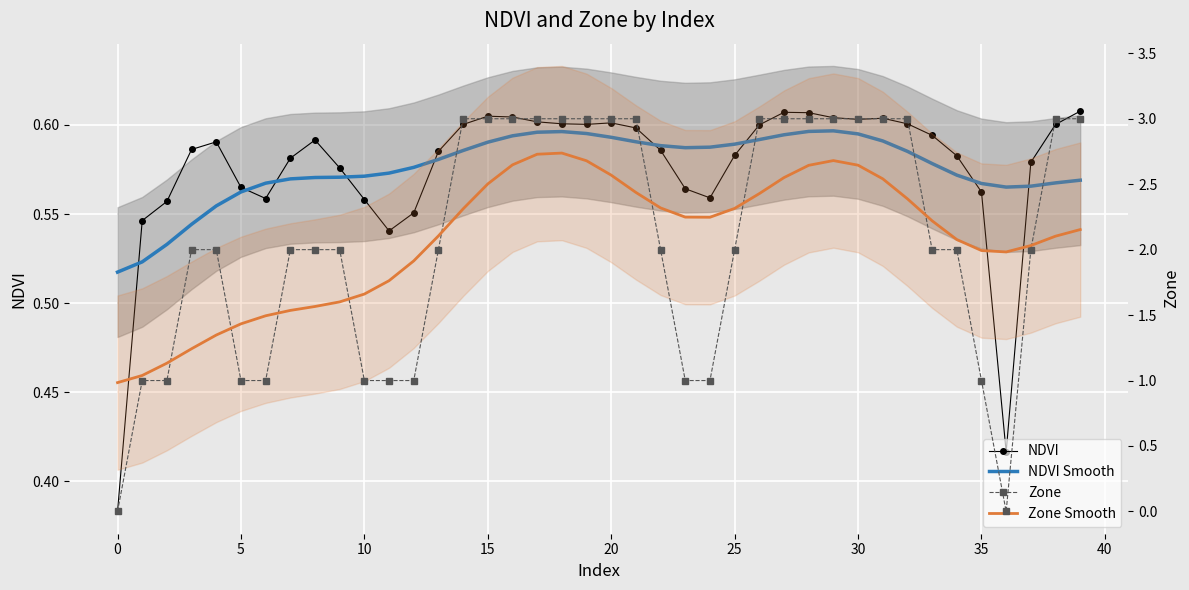

At which label does Zone Smooth first exceed 2?

13